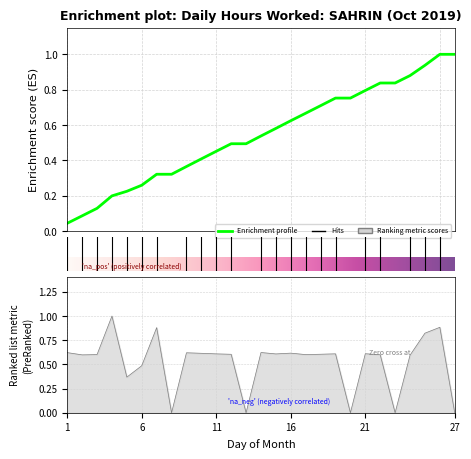

Does the chart display data point markers on the line(s)?

No